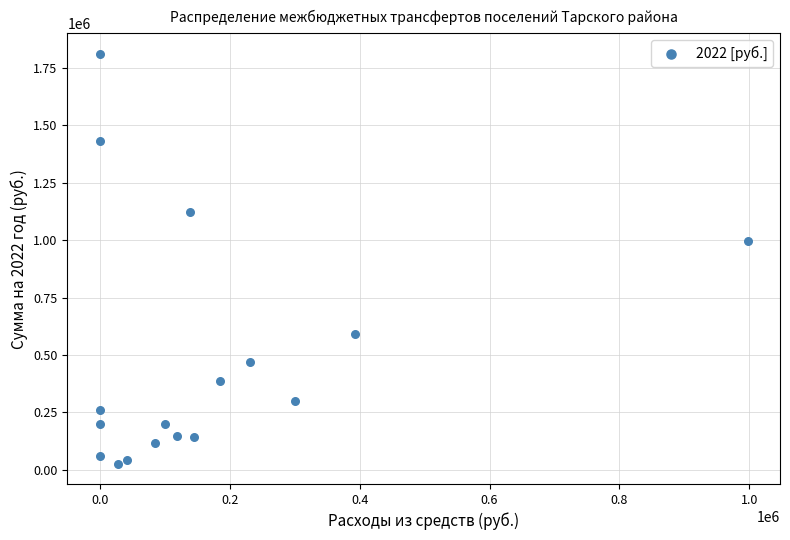

What is the range of X values (max minus min)?

997349.0